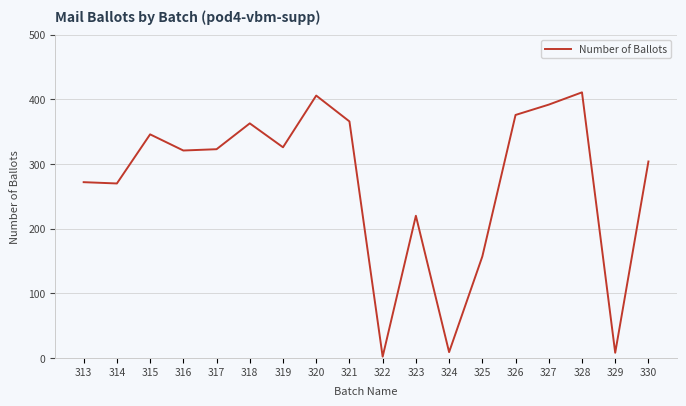

What is the change in value from 322 to 324?

+7